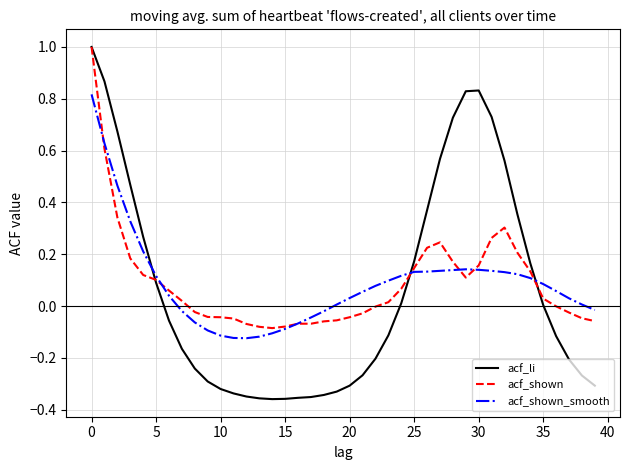

How many values in the acf_shown_smooth series are below 0?

13